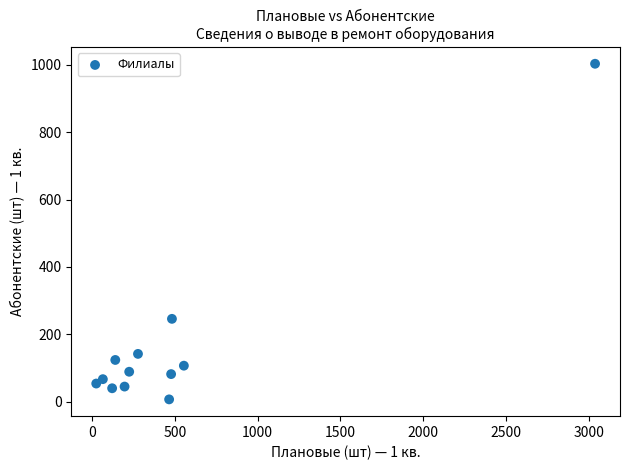

What is the average X value?

506